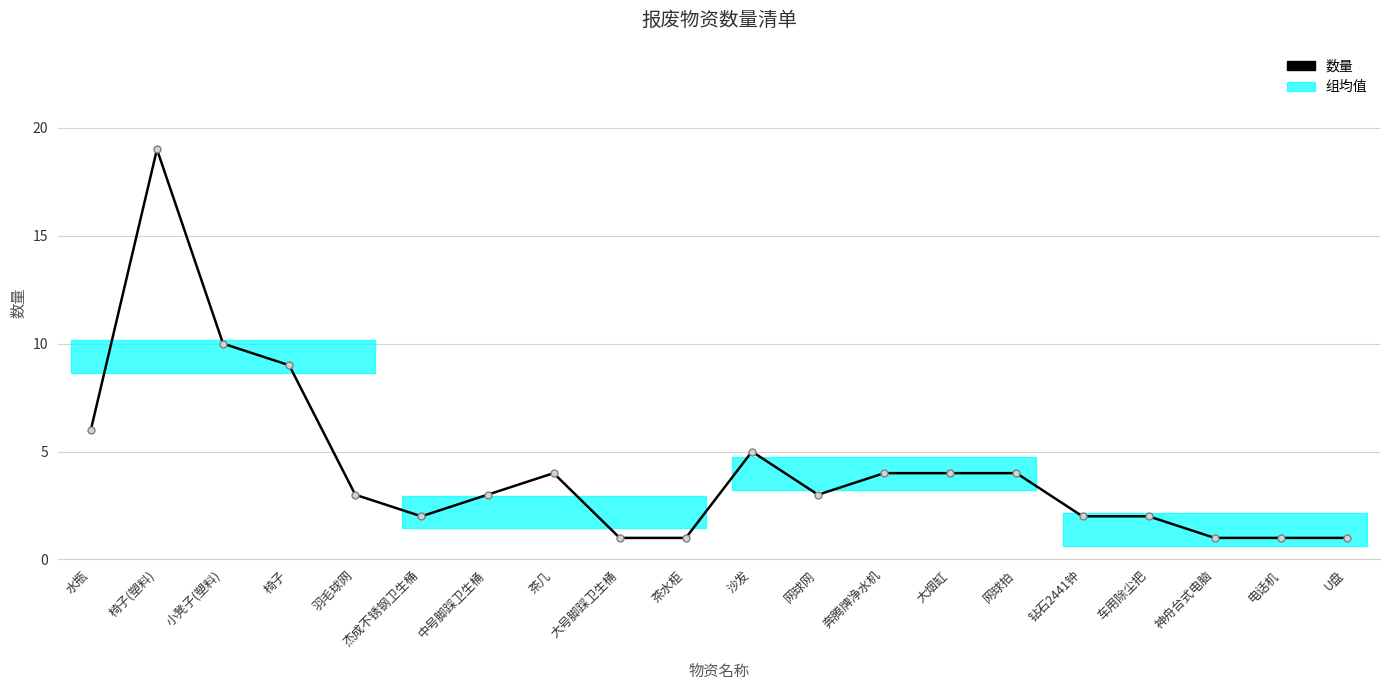

Approximately how many times larger is the value at 大号脚踩卫生桶 compared to 椅子(塑料)?

0.1